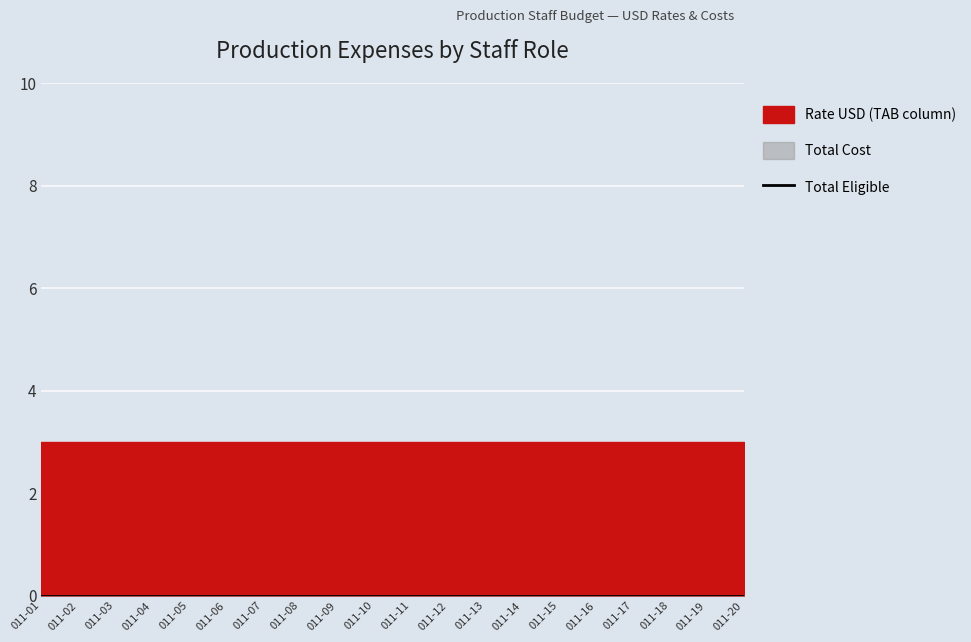

Rank the categories by Rate USD value from lowest to highest.

011-01, 011-02, 011-03, 011-04, 011-05, 011-06, 011-07, 011-08, 011-09, 011-10, 011-11, 011-12, 011-13, 011-14, 011-15, 011-16, 011-17, 011-18, 011-19, 011-20